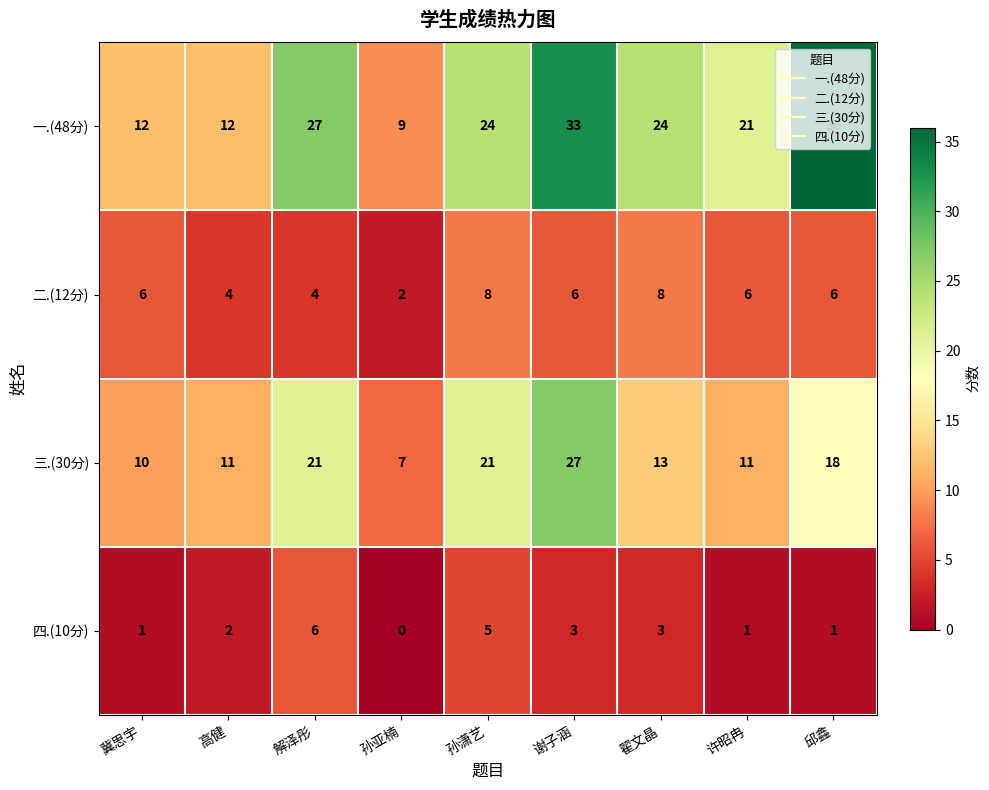

What is the spread (max minus min) of values at 谢子涵?

30